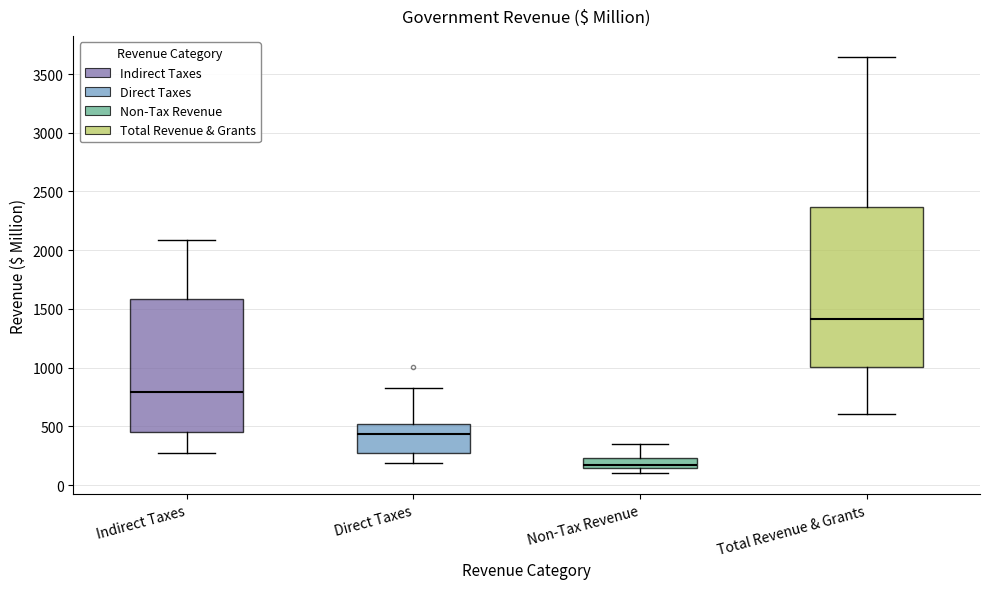

Which box has the lowest median line?

Non-Tax Revenue